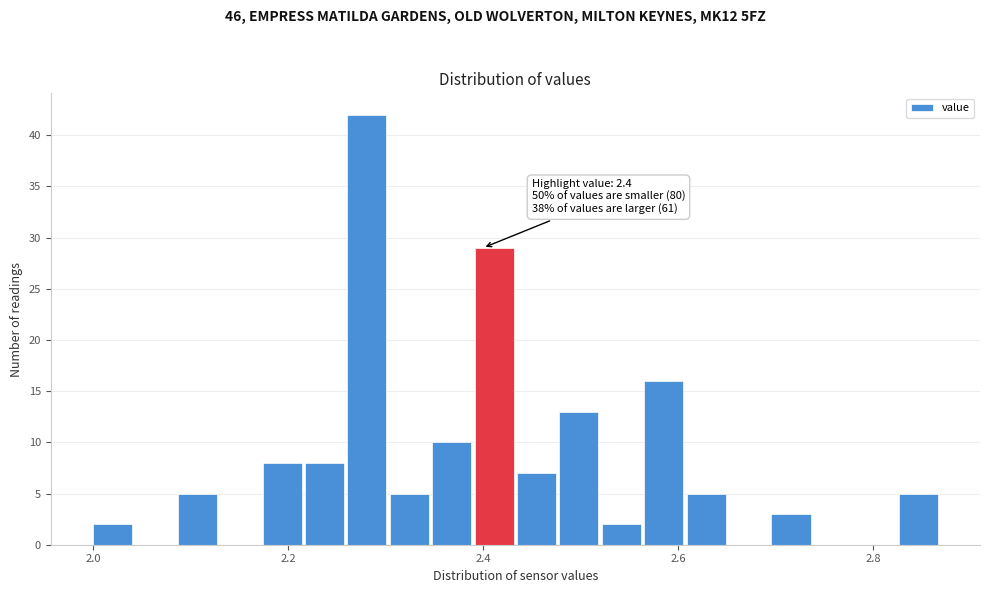

Read against the x-axis, roughly where is the centre of the tallest bar?

2.28